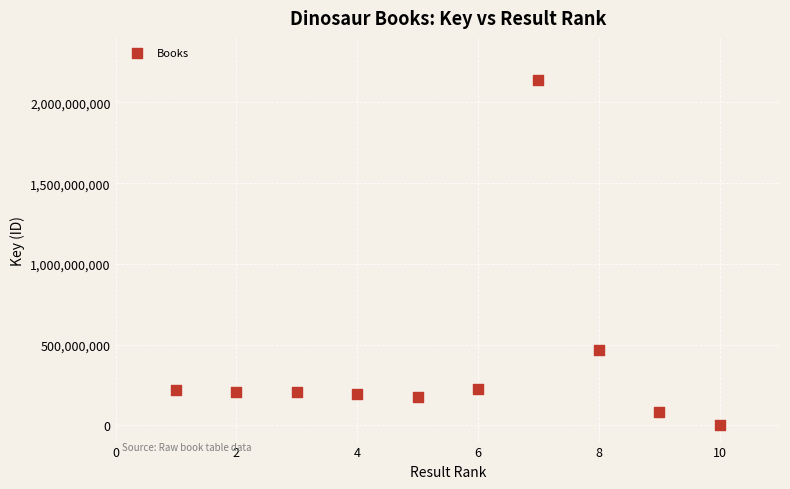

What Y value in the scatter plot is closest to 1070928696?

467688121